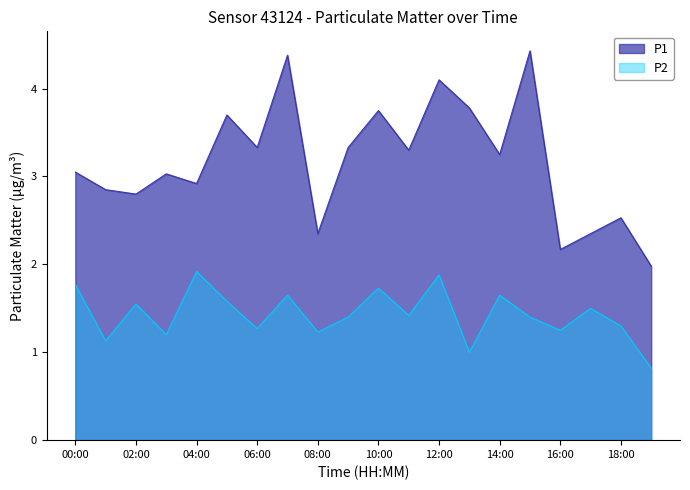

What is the label of the 15th point from the right?

05:00